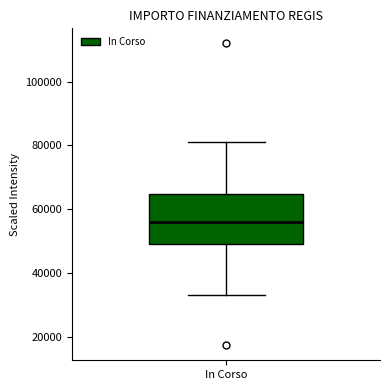

Read this box plot against the y-axis: the position of the median line, the range covered by the box, and the ends of both whiskers. The values are not printed on the chart, so give them approximately, as read against the axis.

median 56000, box 50000 to 64000, whiskers 32000 to 80000